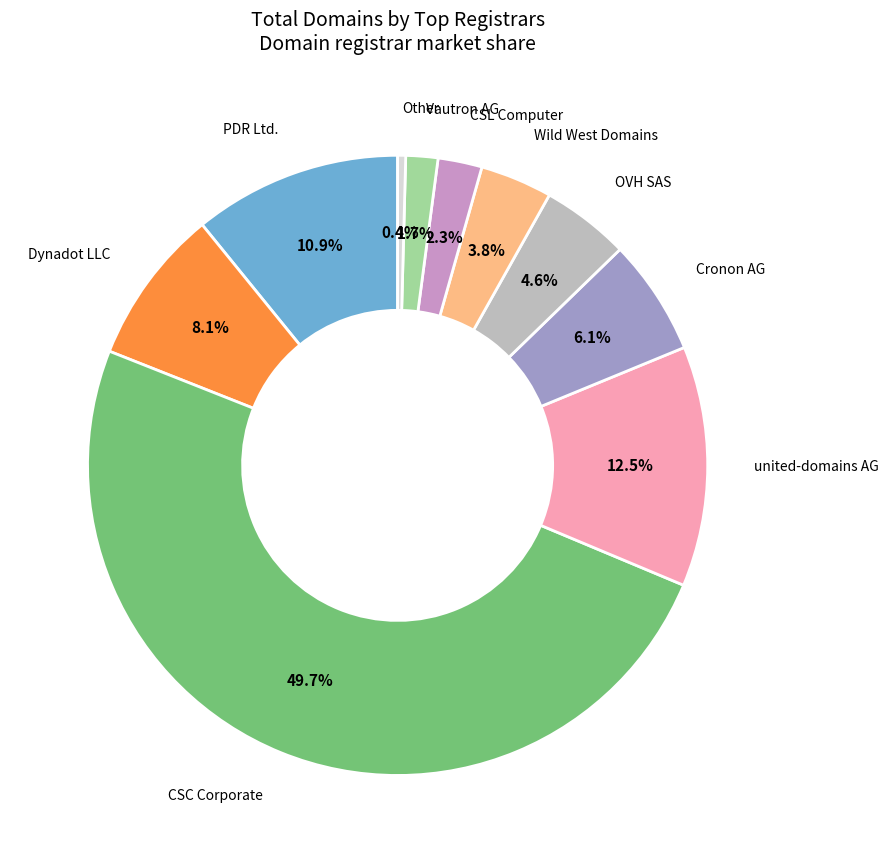

How many segments does this pie chart have?

10